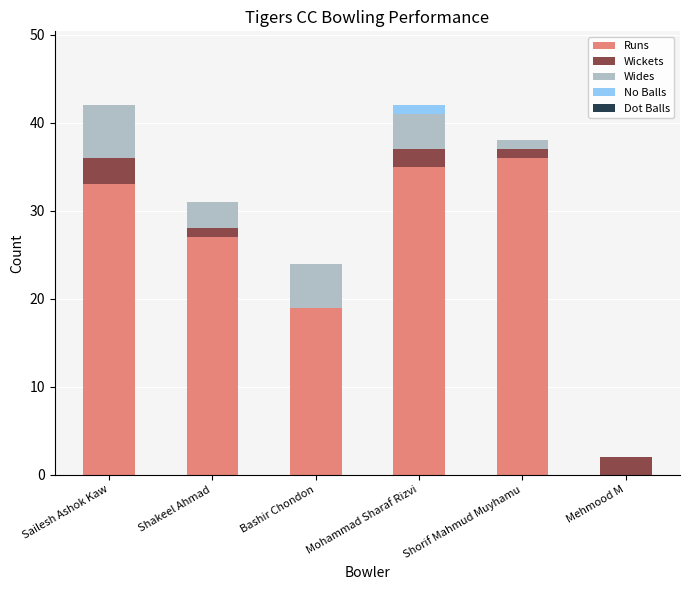

The Runs series shows 19 at Mohammad Sharaf Rizvi. True or false?

False